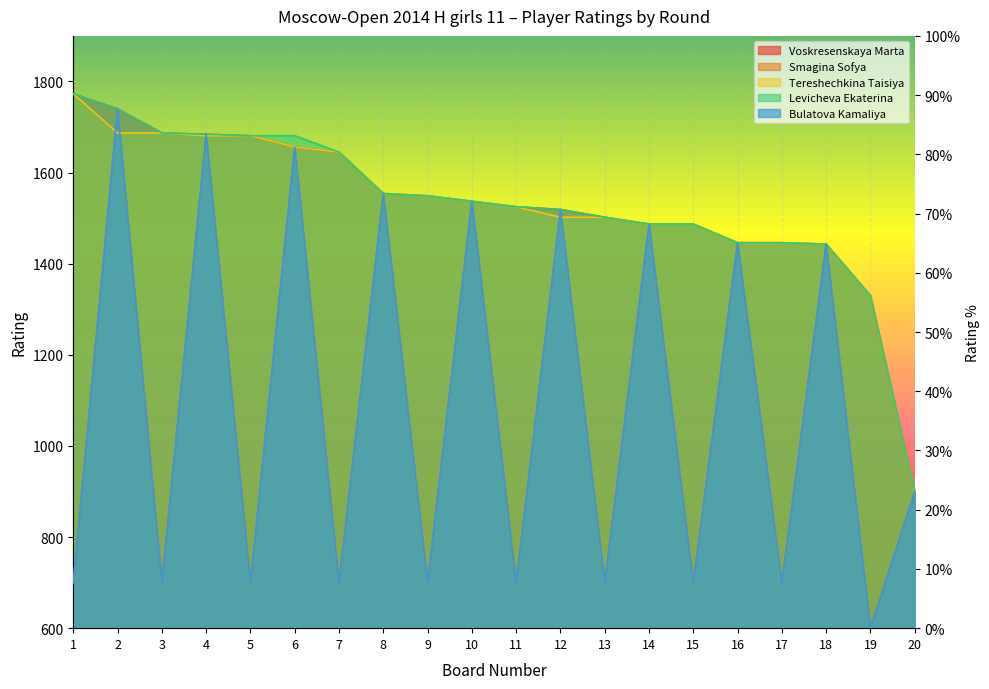

Is it true that Tereshechkina Taisiya equals 114.3 at 17?

False